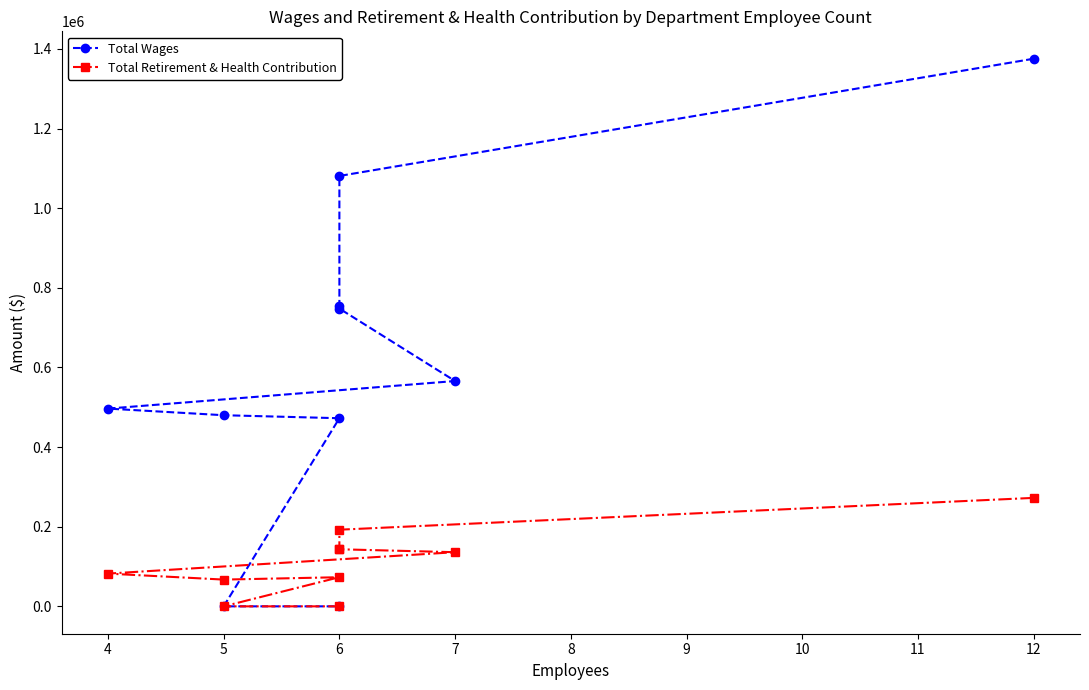

How many categories are shown in the chart?

10